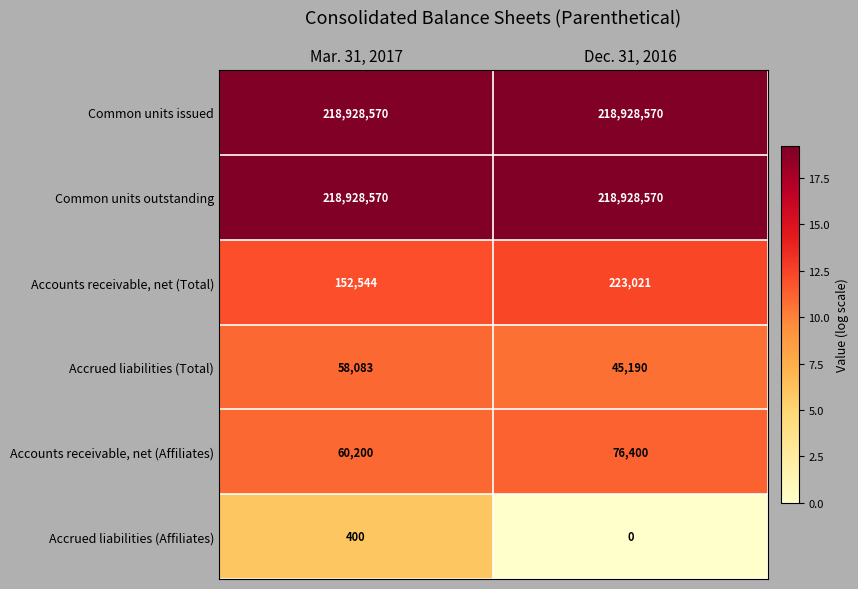

The value of Accounts receivable, net (Affiliates) at Dec. 31, 2016 is 122536. True or false?

False